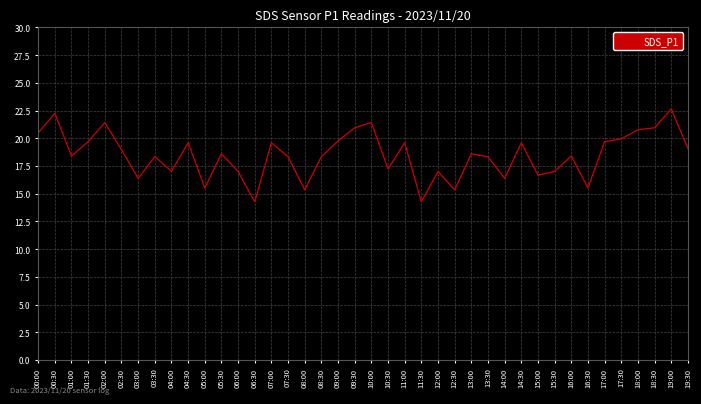

What is the sum of all values?

738.8